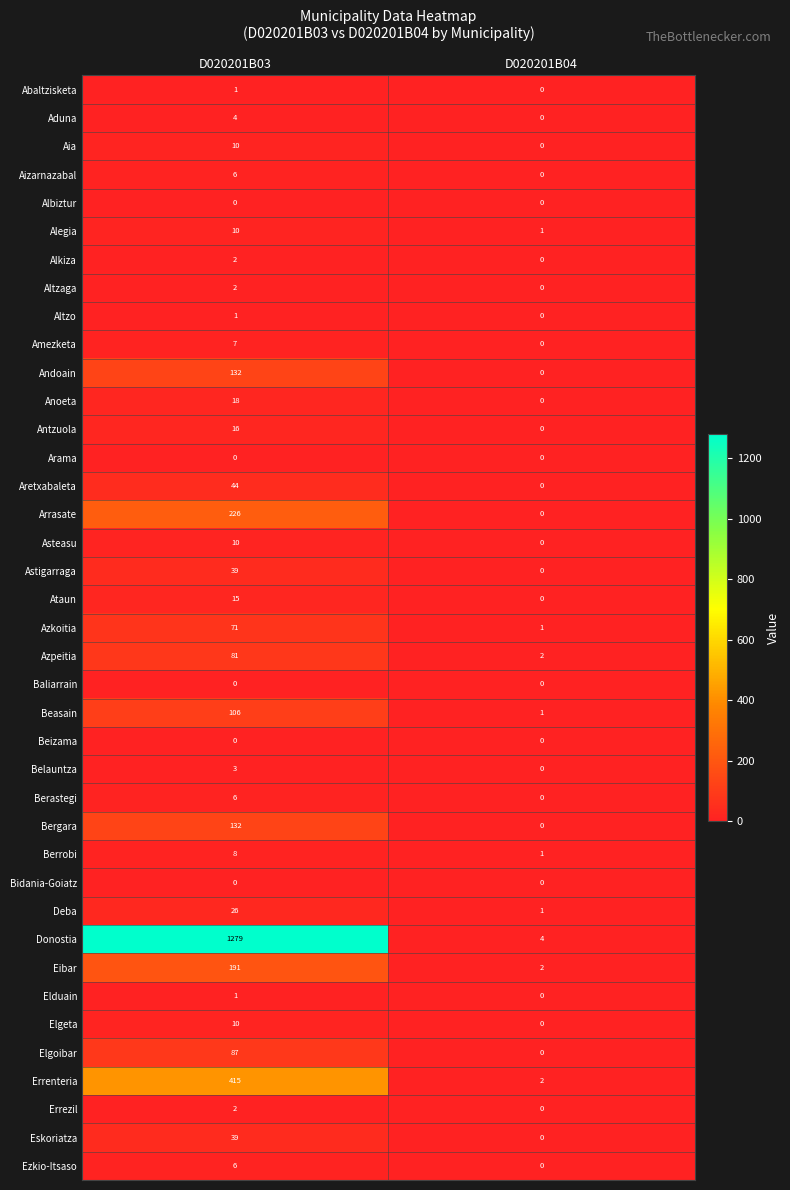

At which category is the sum across all series the highest?

D020201B03